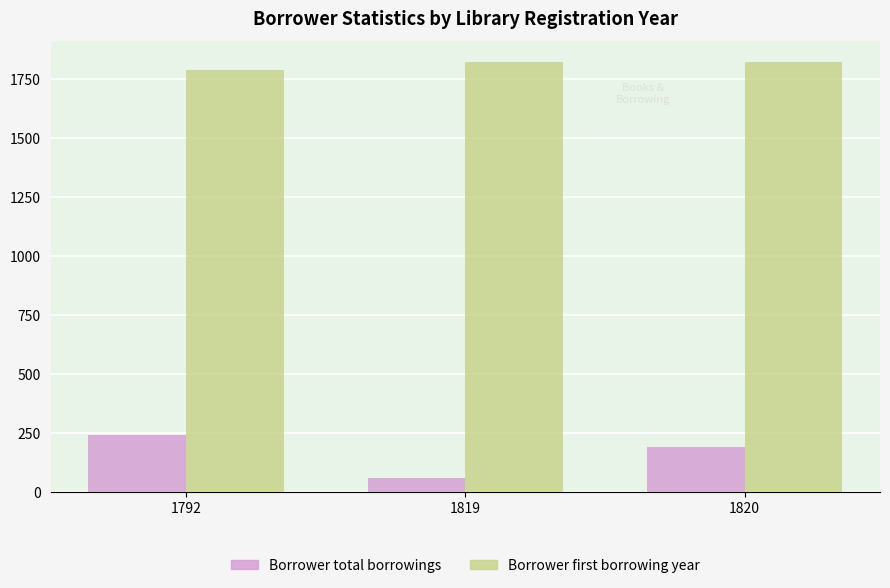

The Borrower total borrowings series shows 123 at 1792. True or false?

False